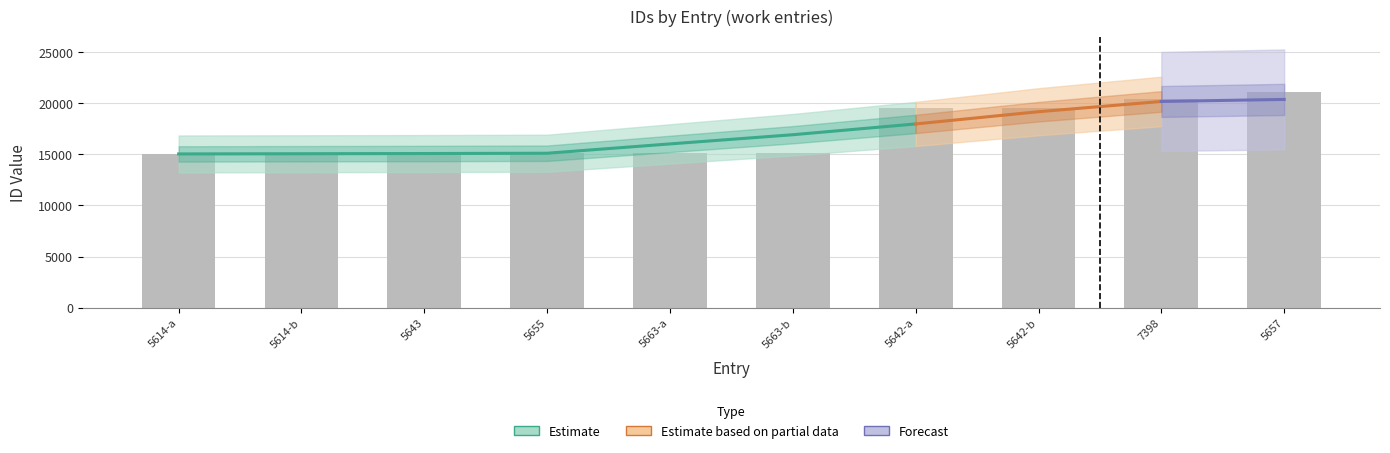

What position from the right is 7398?

2